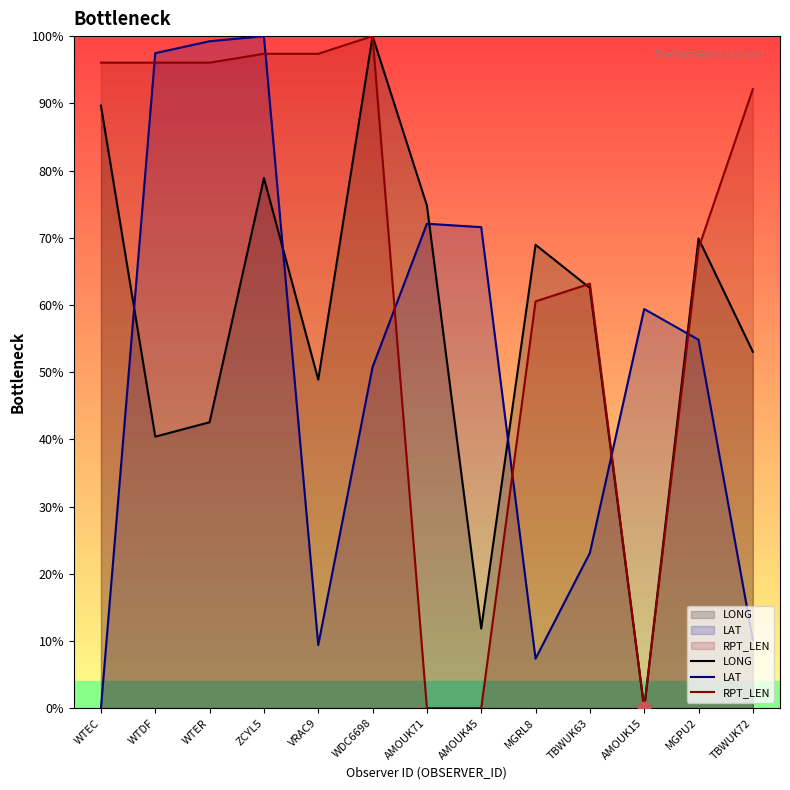

At how many categories does at least one series exceed 52?

13